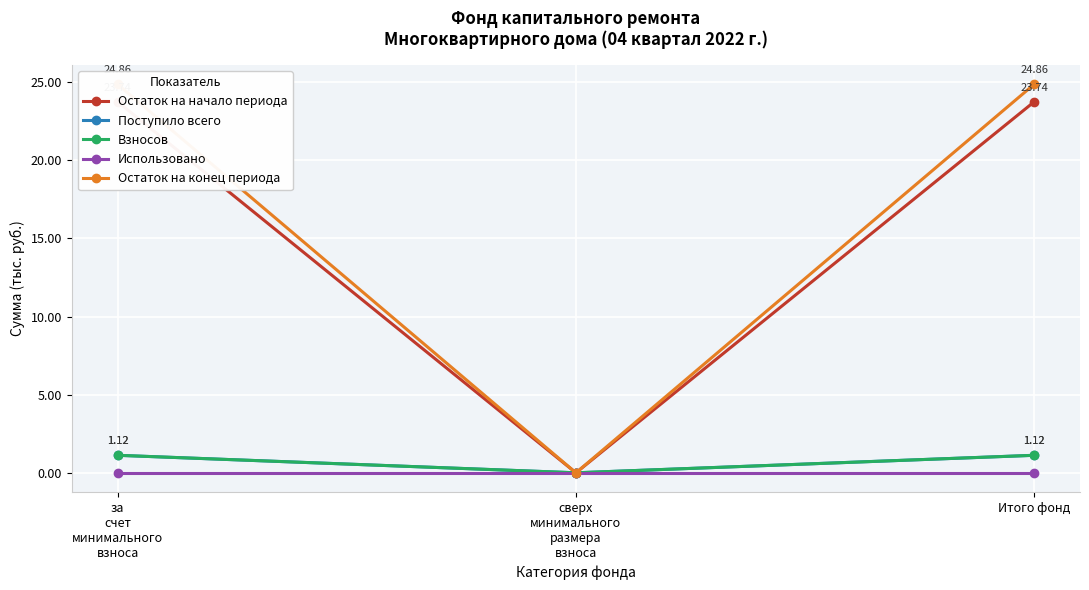

What is the label of the 2nd point from the right?

сверх
минимального
размера
взноса